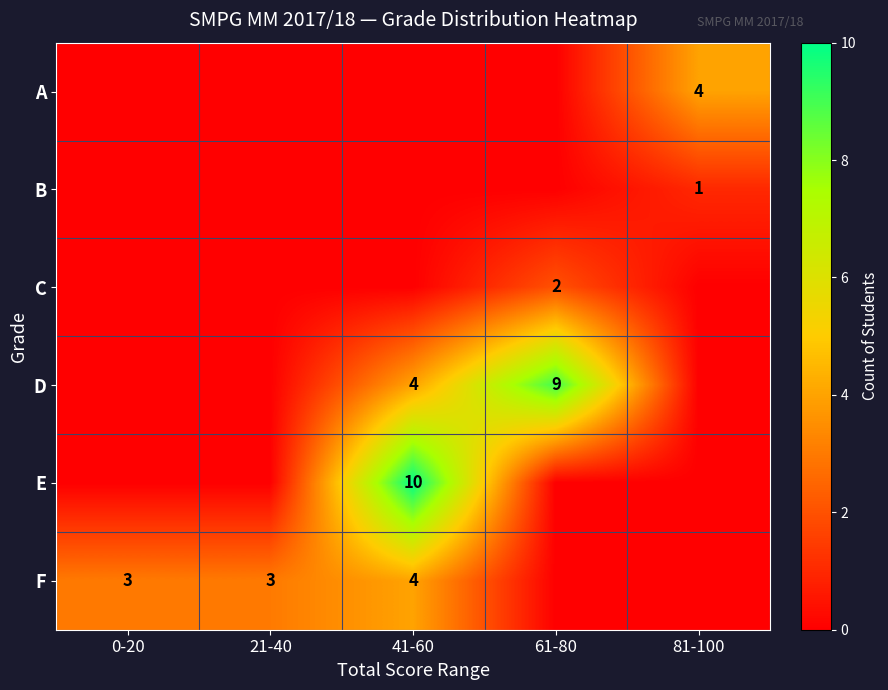

At 81-100, list the series in order from smallest to largest.

C, D, E, F, B, A